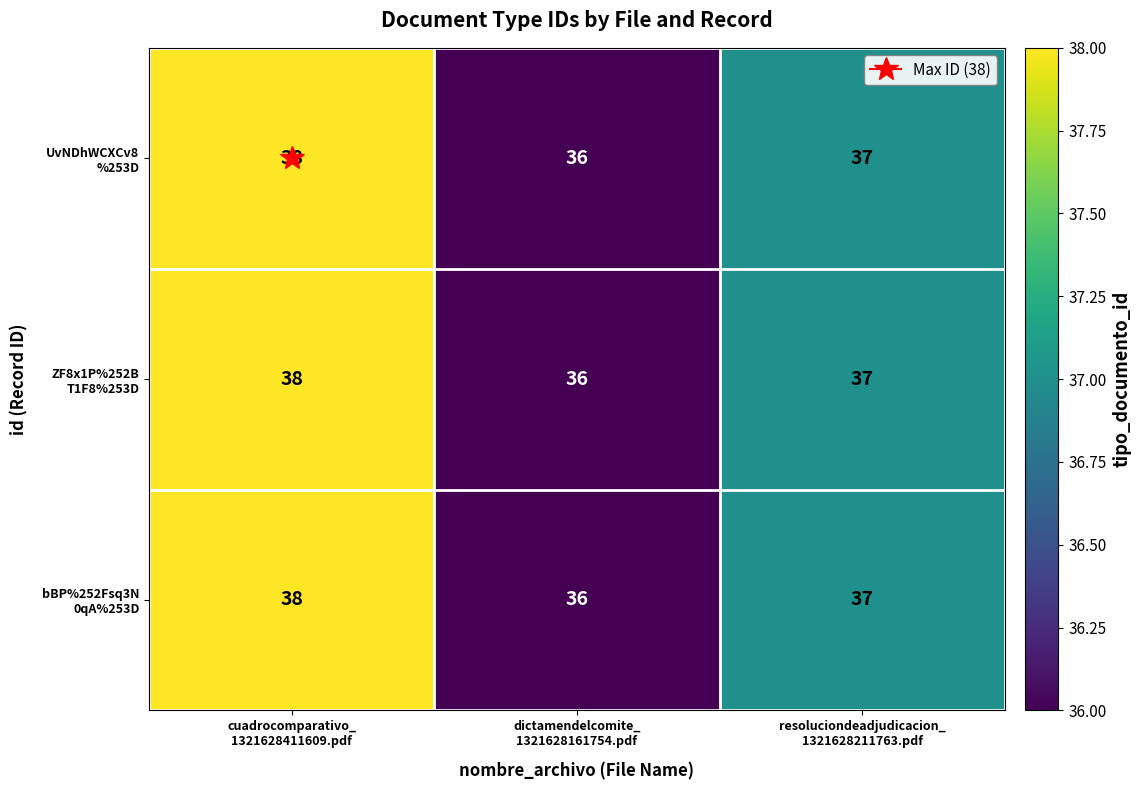

What is the maximum value shown in the chart?

38